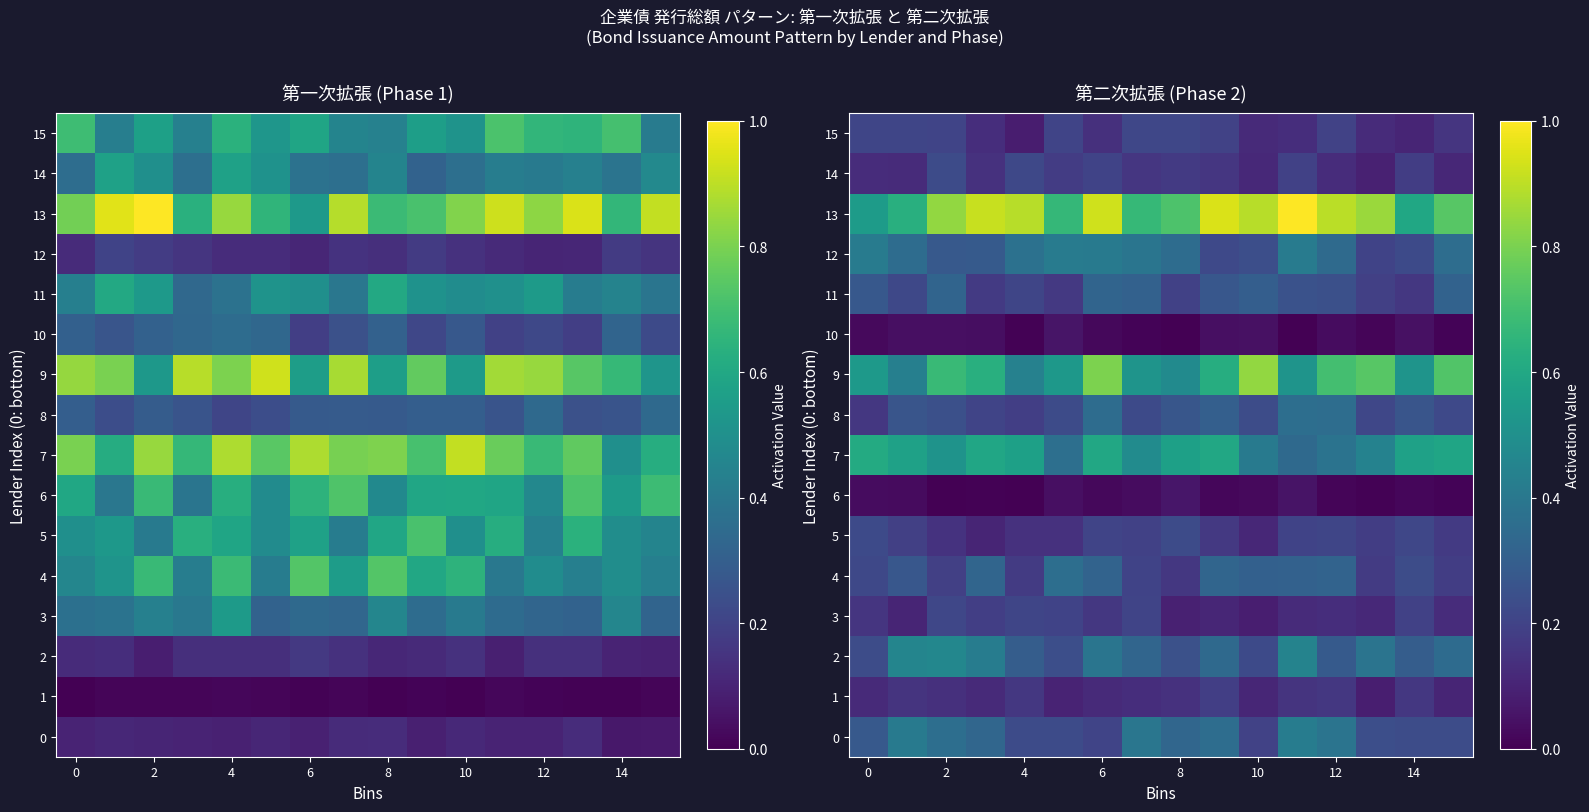

True or false: row_4 has a value of 0.2 at 0.

True